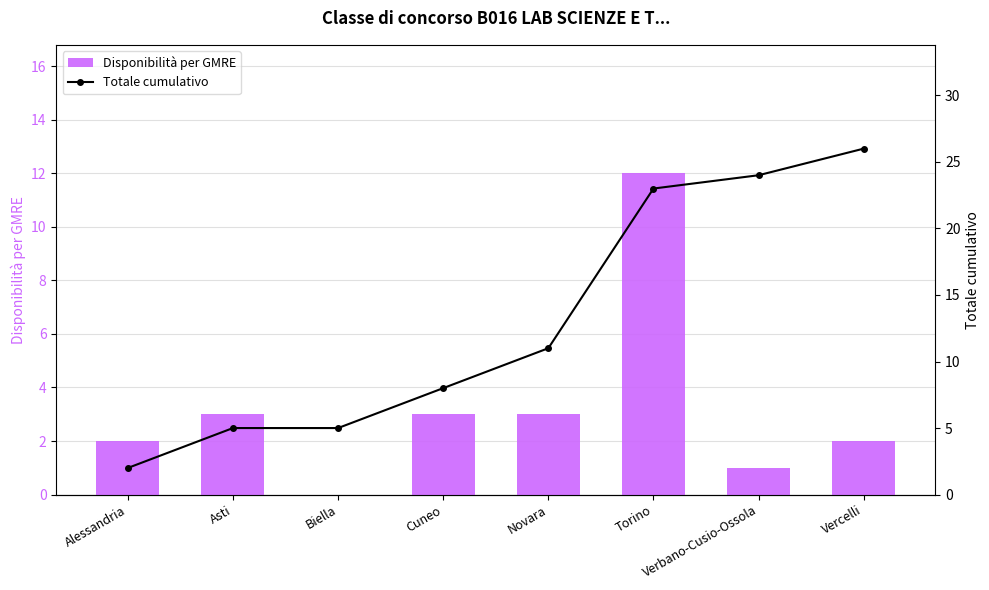

What is the spread (max minus min) of values at Torino?

11